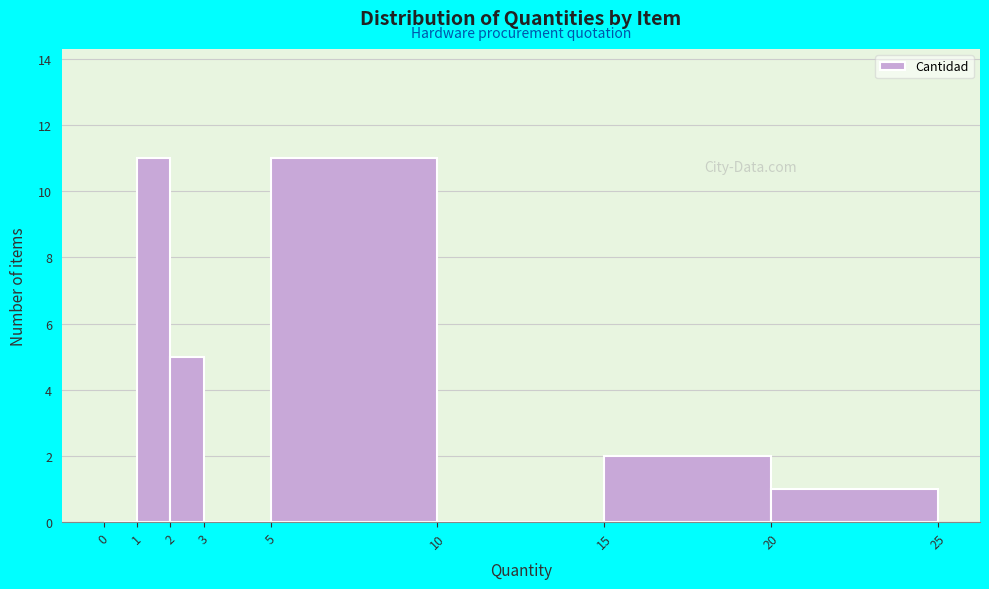

Reading left to right, transcribe this chart: for each bar, give the range it covers on the x-axis and its height. The values are not printed on the chart, so give them approximately, as read against the axis.

0 to 1: 0
1 to 2: 11
2 to 3: 5
3 to 5: 0
5 to 10: 11
10 to 15: 0
15 to 20: 2
20 to 25: 1